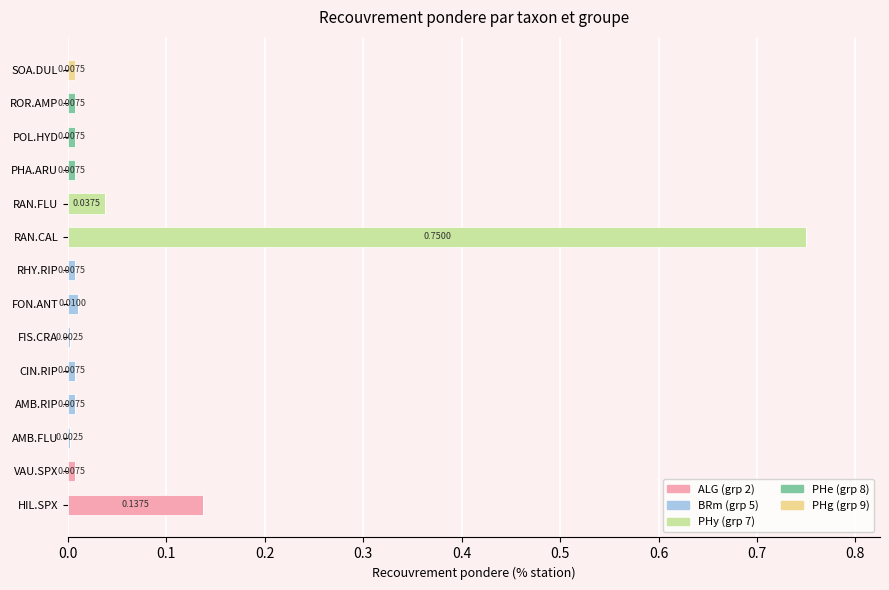

At which category is the sum across all series the highest?

RAN.CAL